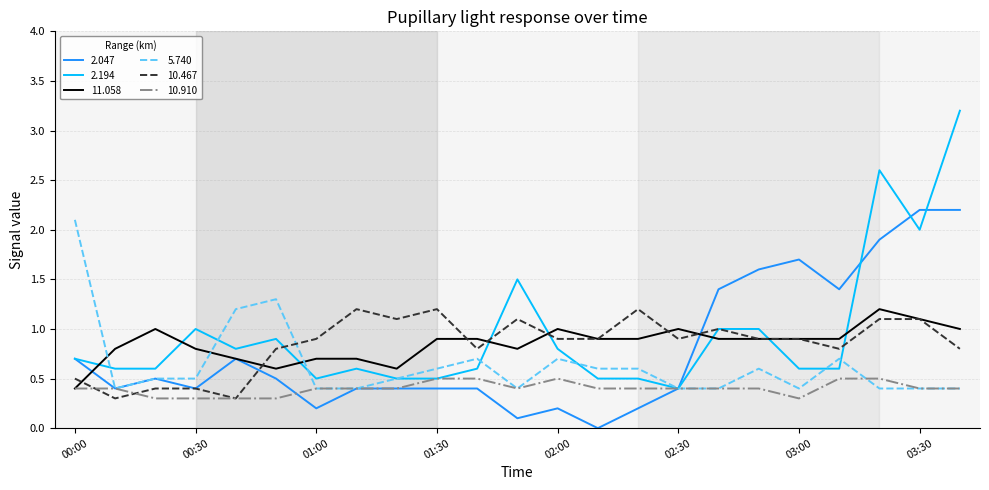

Which series has the largest range (max minus min)?

2.194